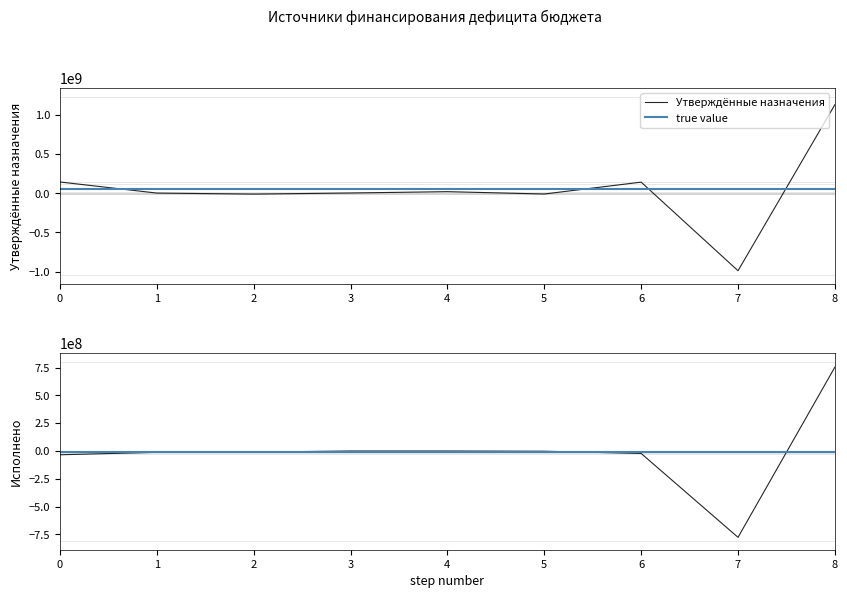

Reading left to right, list all the values displayed in this chart.

Утверждённые назначения: 143458285.9	2000000.0	-11000000.0	3000000.0	20000000.0	-10000000.0	141458285.9	-988249454.7	1129707740.7
Исполнено: -33972730.6	-12043876.6	-10000000.0	8000.0	0.0	-2051876.6	-21928854.0	-776482714.6	754553860.6